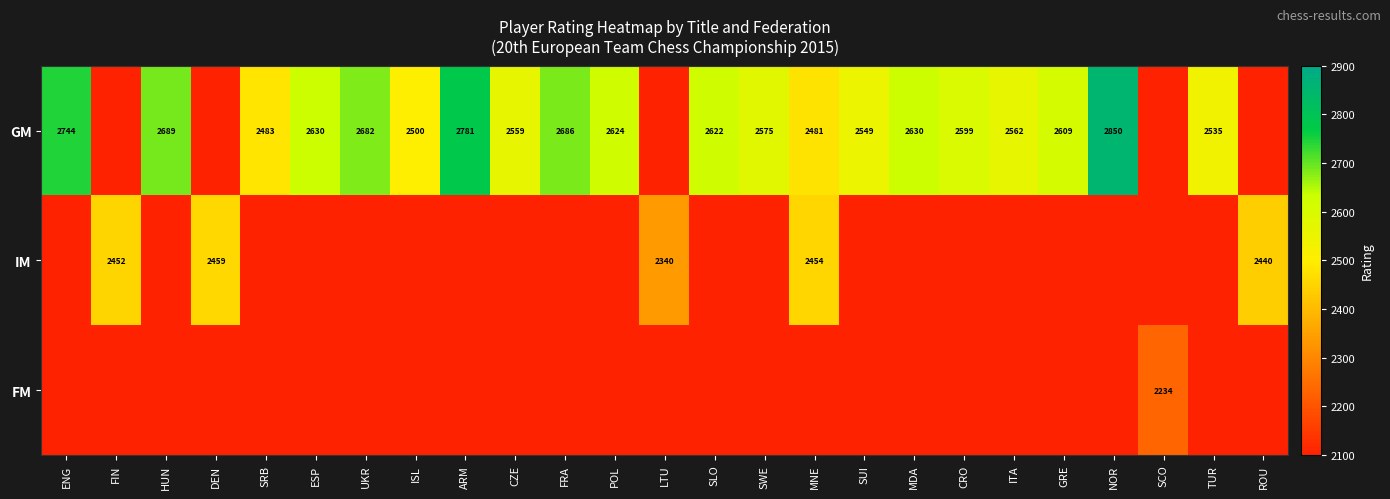

The IM series shows 1707 at DEN. True or false?

False